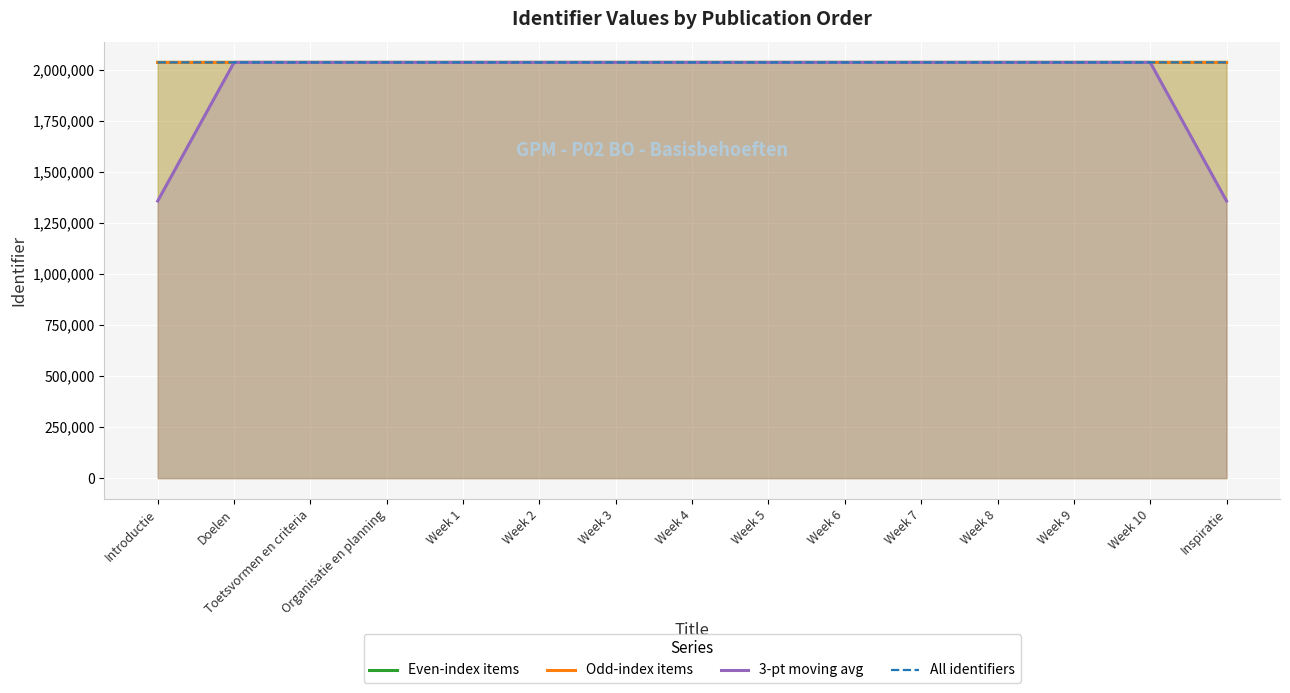

What is the lowest value of the Odd-index items series?

2036829.0